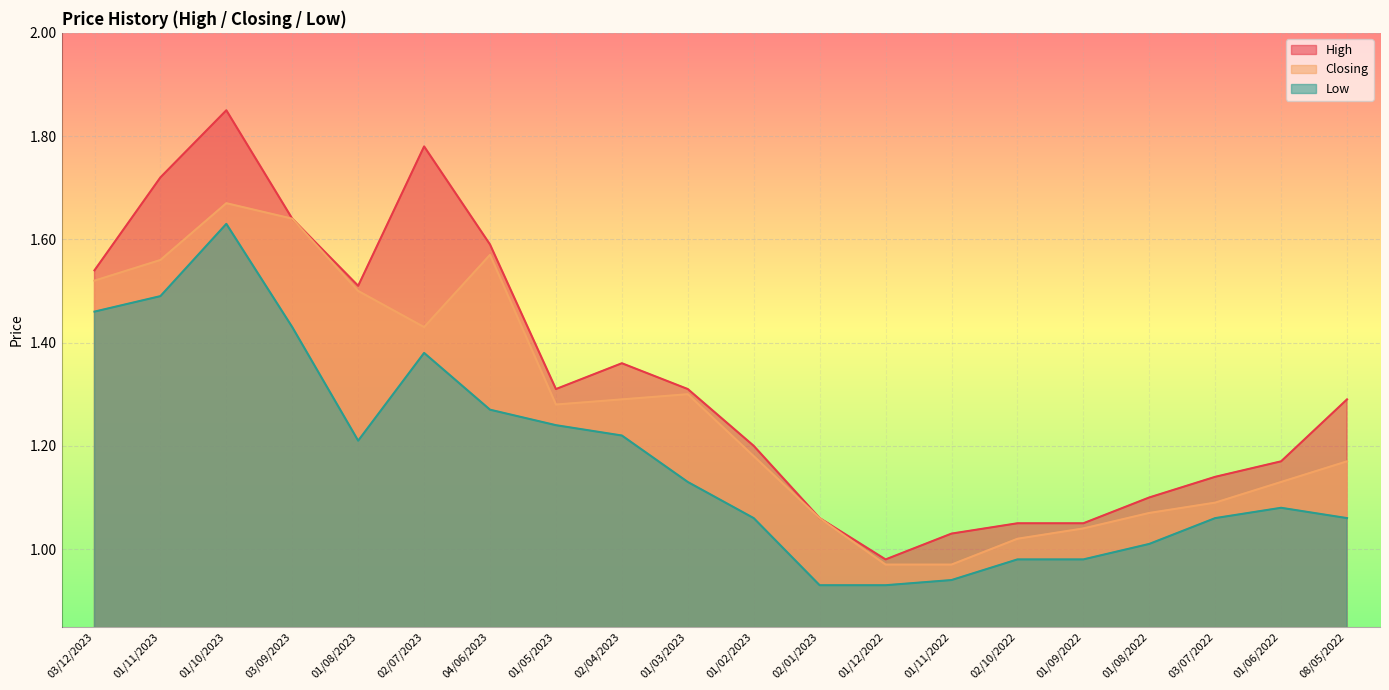

Reading left to right, transcribe all the data shown in this chart.

High: 1.5	1.7	1.9	1.6	1.5	1.8	1.6	1.3	1.4	1.3	1.2	1.1	1.0	1.0	1.1	1.1	1.1	1.1	1.2	1.3
Closing: 1.5	1.6	1.7	1.6	1.5	1.4	1.6	1.3	1.3	1.3	1.2	1.1	1.0	1.0	1.0	1.0	1.1	1.1	1.1	1.2
Low: 1.5	1.5	1.6	1.4	1.2	1.4	1.3	1.2	1.2	1.1	1.1	0.9	0.9	0.9	1.0	1.0	1.0	1.1	1.1	1.1